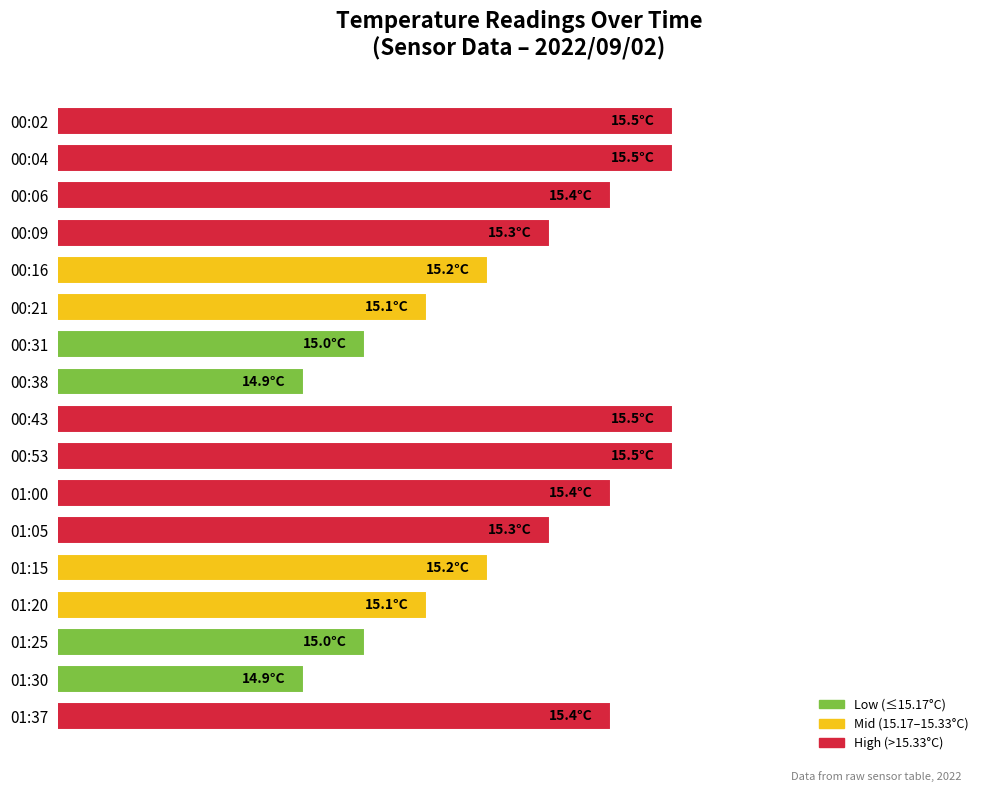

Where is the data nearest to the value 15?

00:31